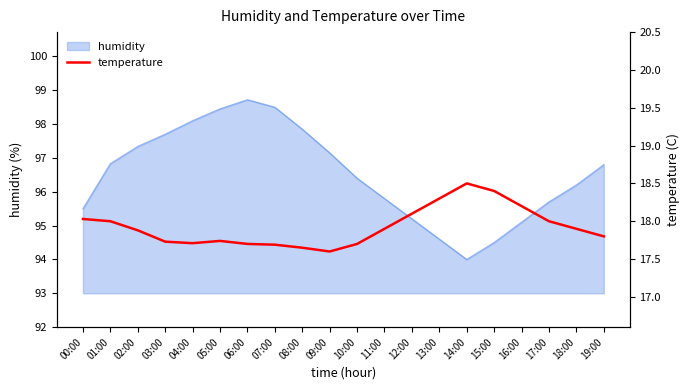

What is the difference between the second highest and second lowest values?

0.8